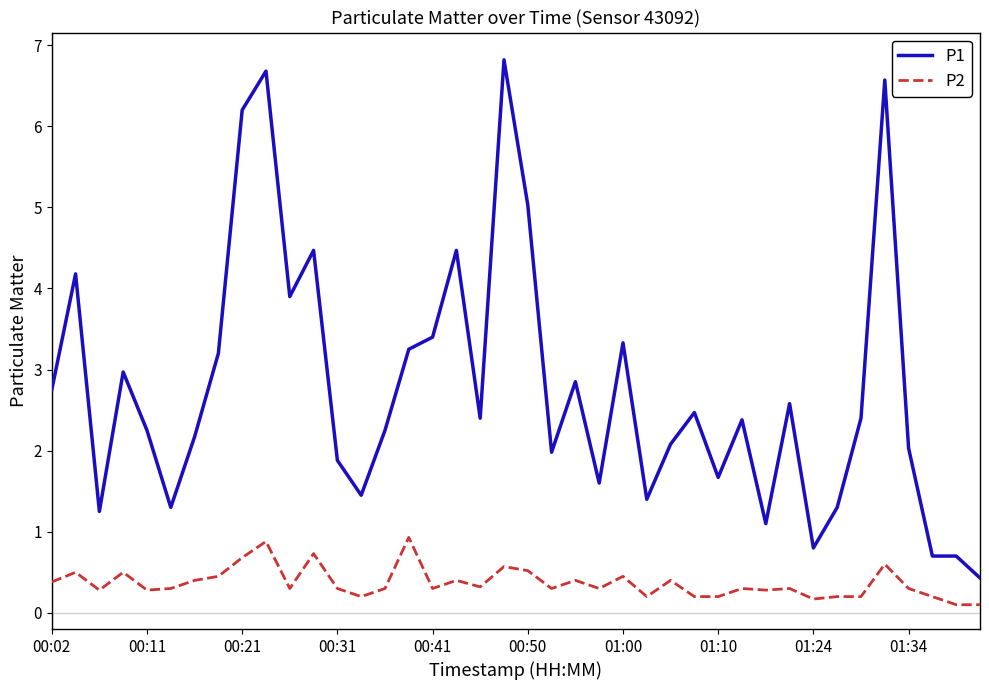

Which series has the largest total across all categories?

P1